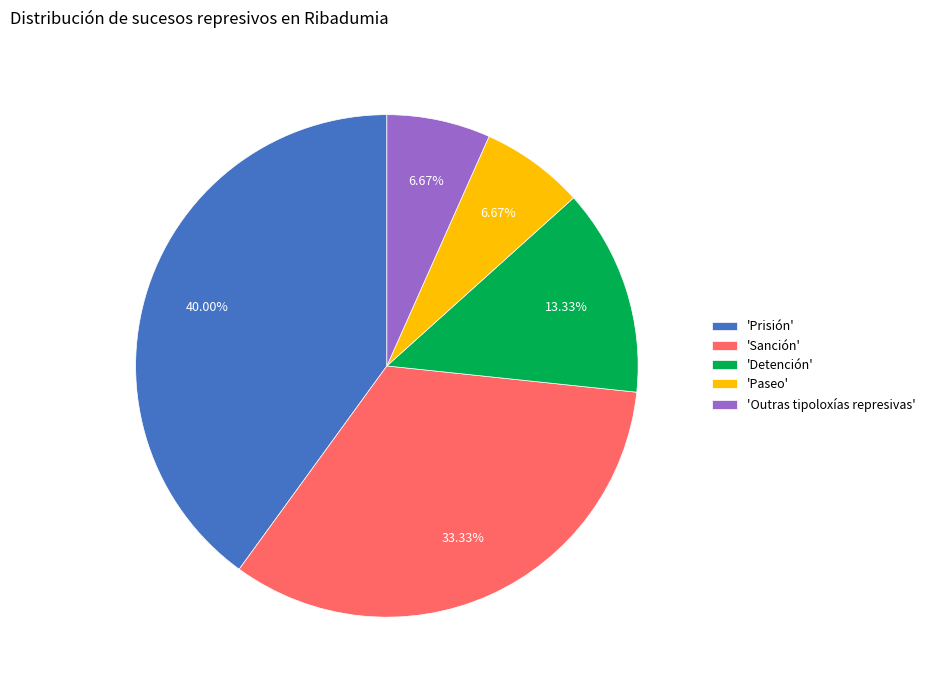

Which has a higher value, 'Paseo' or 'Prisión'?

'Prisión'